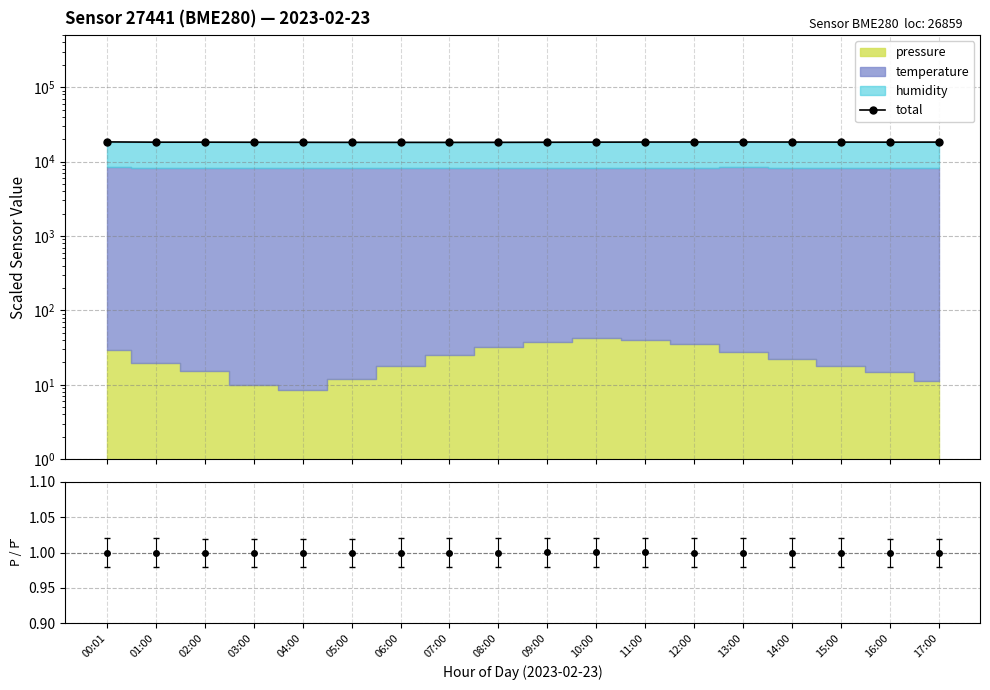

What is the greatest value displayed?

18379.4